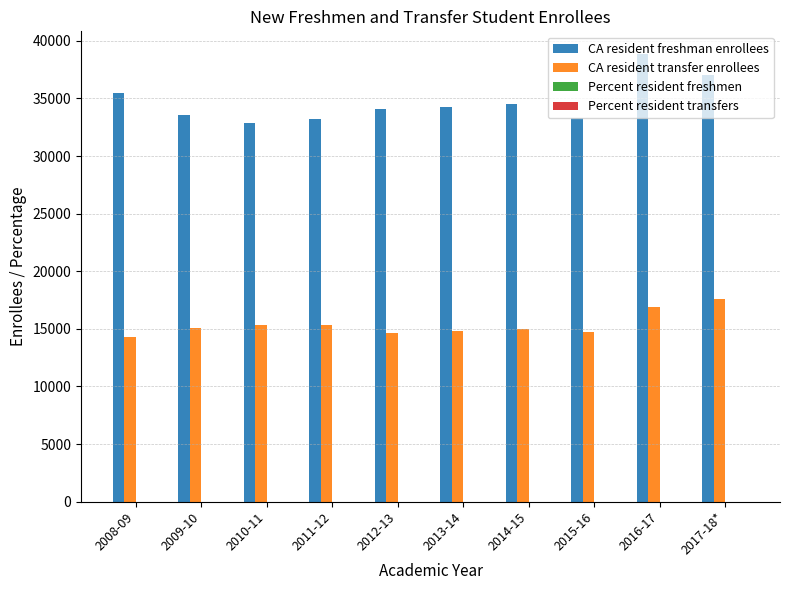

Which series has the largest total across all categories?

CA resident freshman enrollees